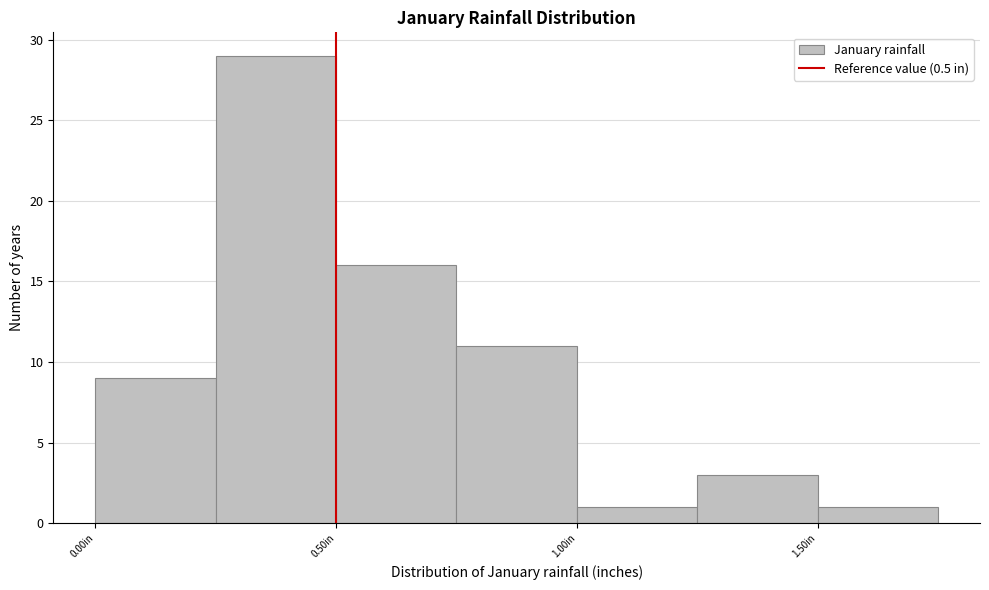

What is the height of the bar covering 1.00 to 1.25 on the x-axis? The values are not printed on the chart, so give them approximately, as read against the axis.

1